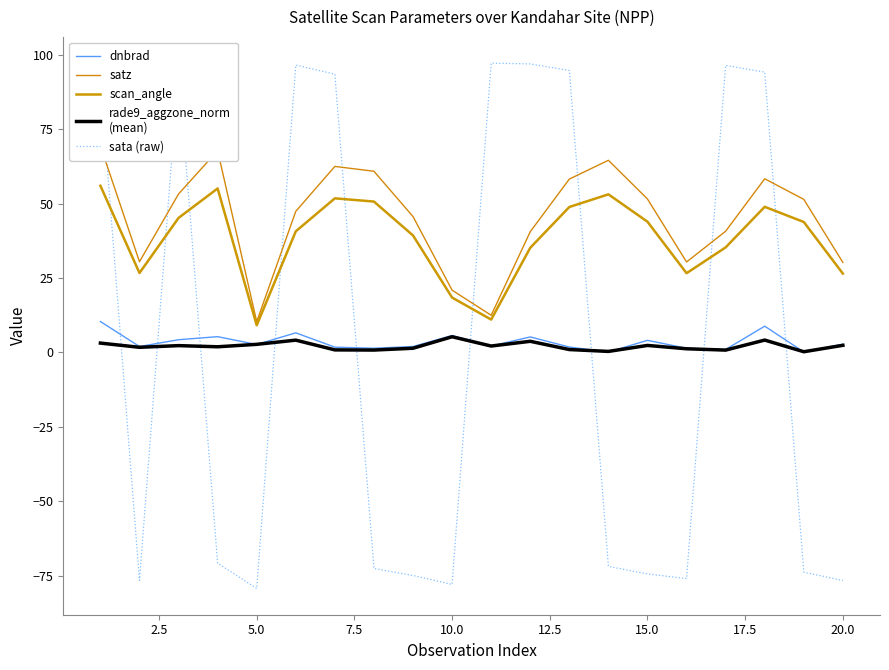

List the series in order of their peak value, lowest first.

rade9_aggzone_norm
(mean), dnbrad, scan_angle, satz, sata (raw)